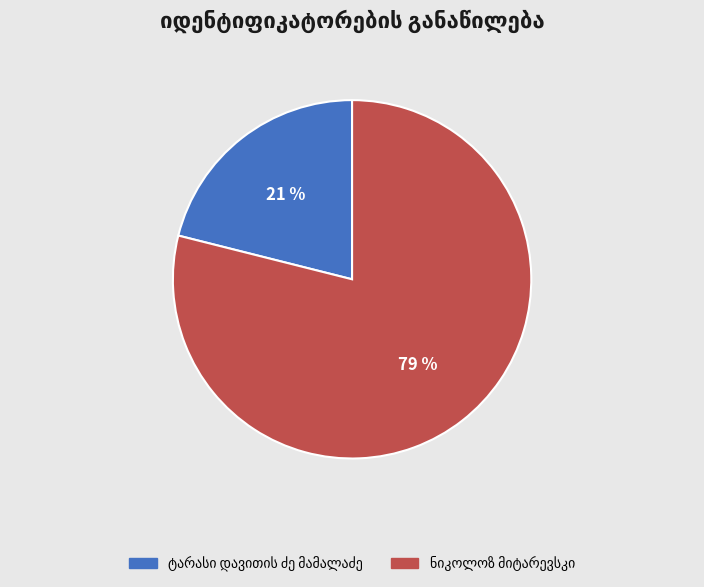

Count the number of slices in the pie.

2